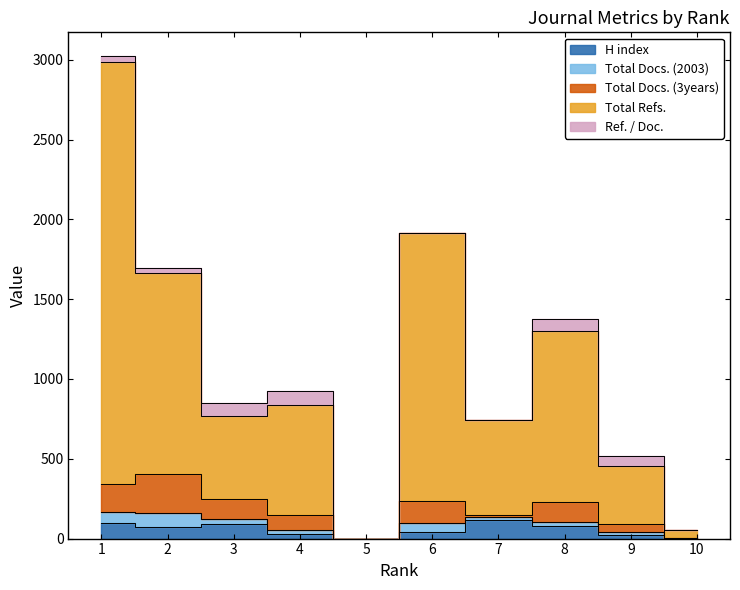

Reading left to right, transcribe all the data shown in this chart.

H index: 1=99	2=72	3=89	4=26	5=0	6=43	7=117	8=76	9=23	10=5
Total Docs. (2003): 1=70	2=88	3=31	4=29	5=0	6=56	7=17	8=30	9=16	10=1
Total Docs. (3years): 1=175	2=246	3=125	4=92	5=0	6=138	7=11	8=122	9=51	10=0
Total Refs.: 1=2640	2=1259	3=521	4=692	5=0	6=1680	7=595	8=1073	9=362	10=49
Ref. / Doc.: 1=37	2=31	3=81	4=86	5=0	6=0	7=0	8=77	9=63	10=0